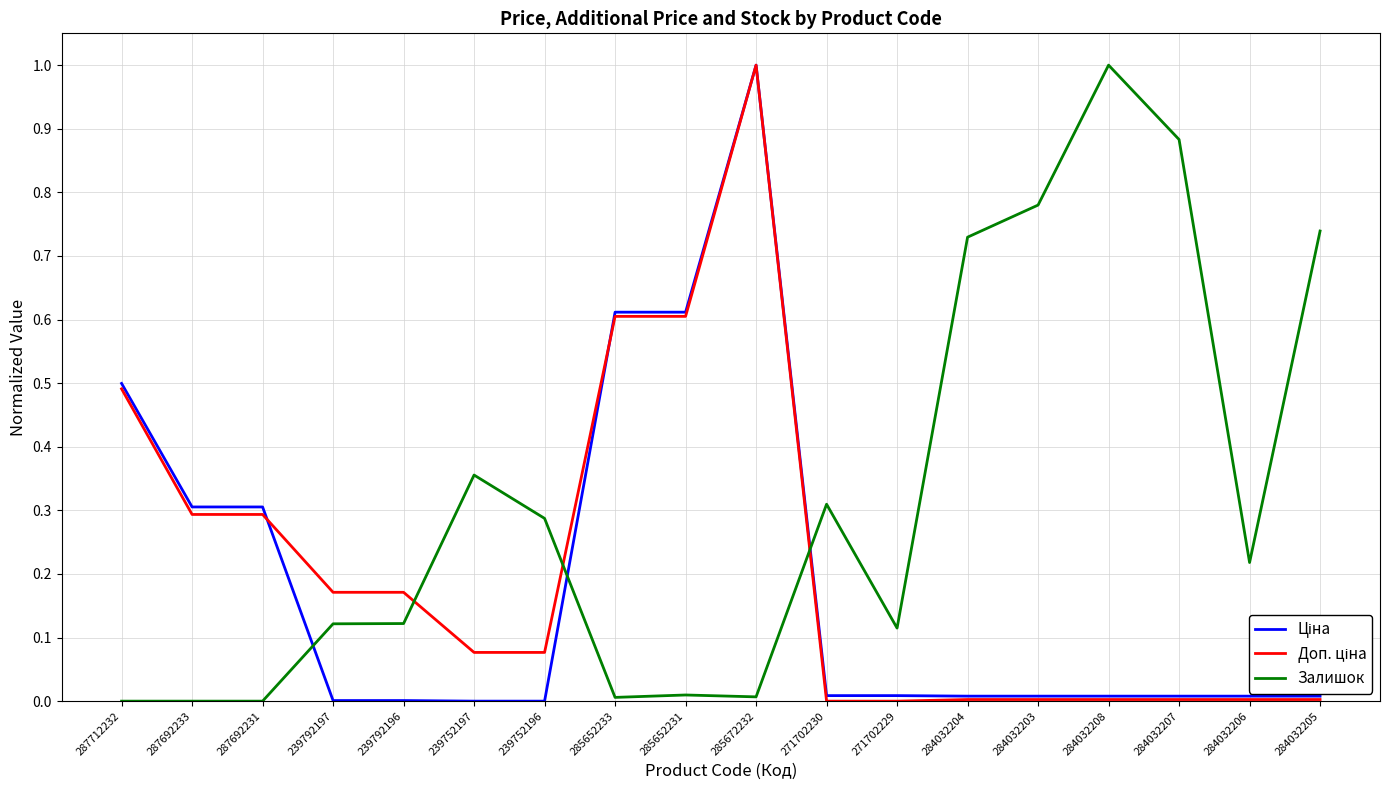

At which category is the sum across all series the highest?

285672232